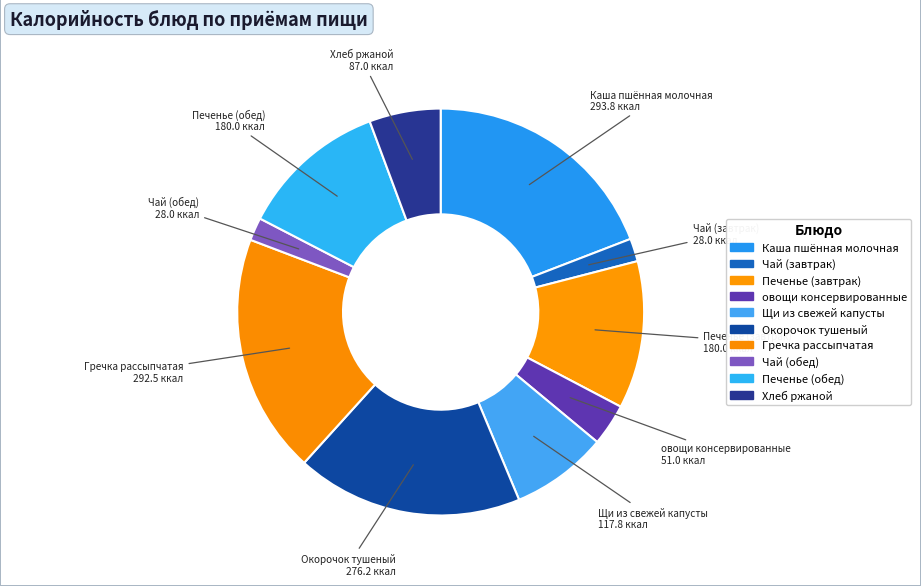

Count the number of slices in the pie.

10